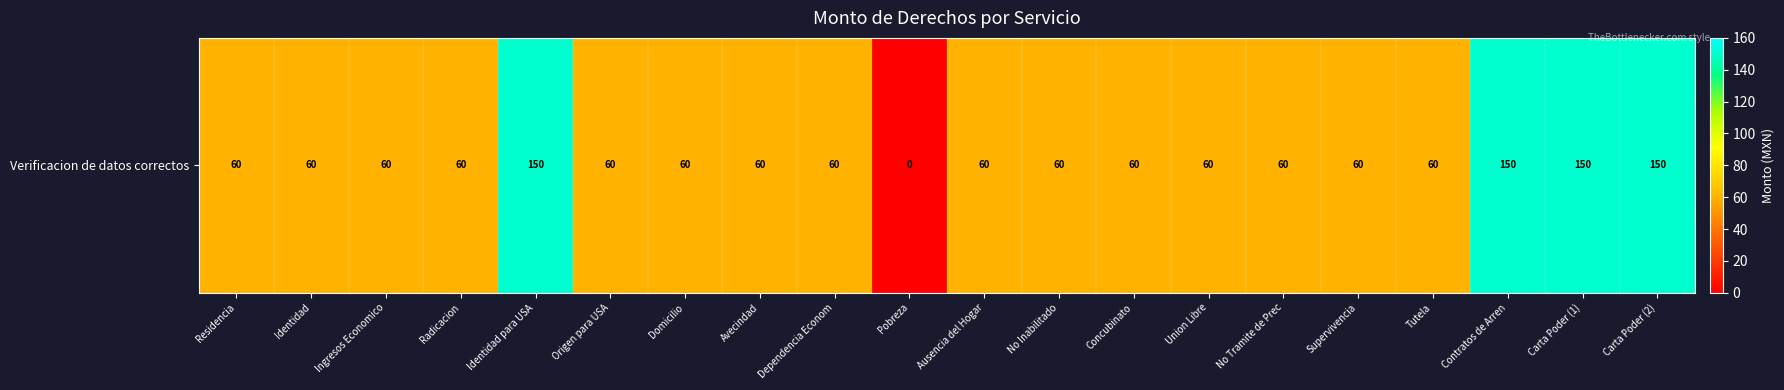

Reading left to right, transcribe all the data shown in this chart.

Residencia=60	Identidad=60	Ingresos Economico=60	Radicacion=60	Identidad para USA=150	Origen para USA=60	Domicilio=60	Avecindad=60	Dependencia Econom=60	Pobreza=0	Ausencia del Hogar=60	No Inabilitado=60	Concubinato=60	Union Libre=60	No Tramite de Prec=60	Supervivencia=60	Tutela=60	Contratos de Arren=150	Carta Poder (1)=150	Carta Poder (2)=150